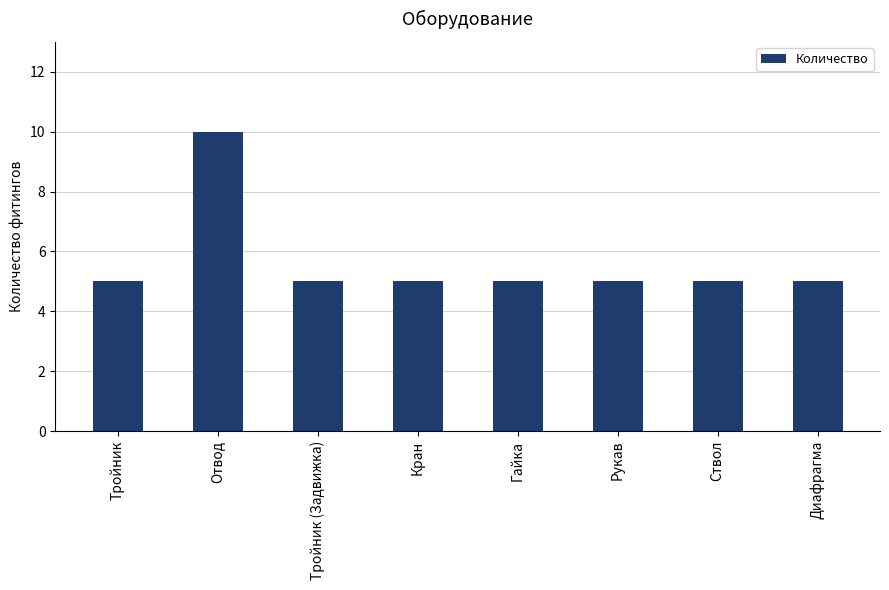

What position from the right is Отвод?

7